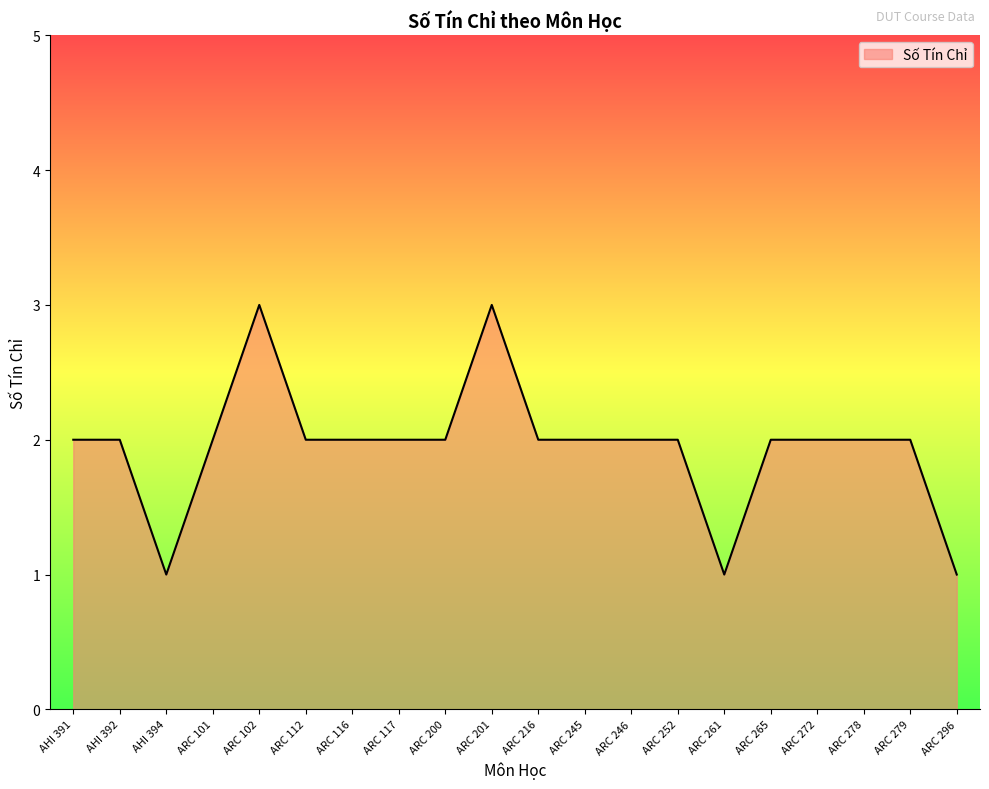

What is the difference between the maximum and second lowest values?

2